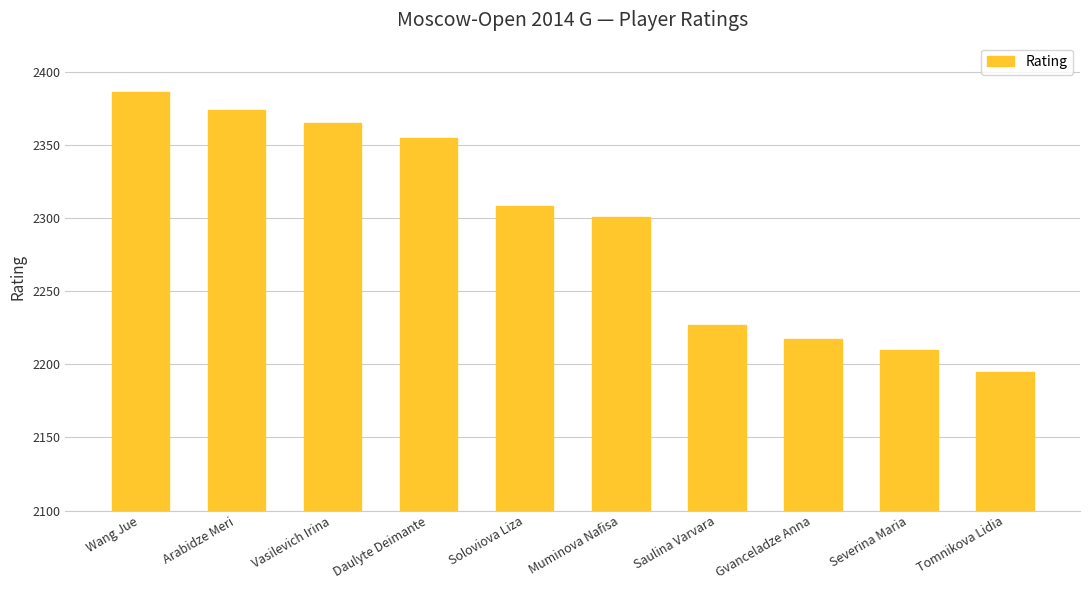

What is the label of the 2nd bar from the right?

Severina Maria